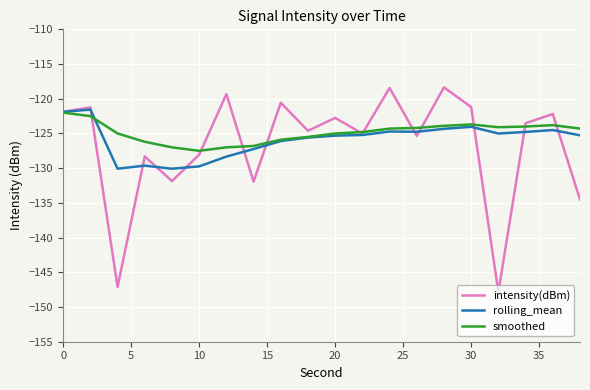

Which series has the widest spread of values?

intensity(dBm)